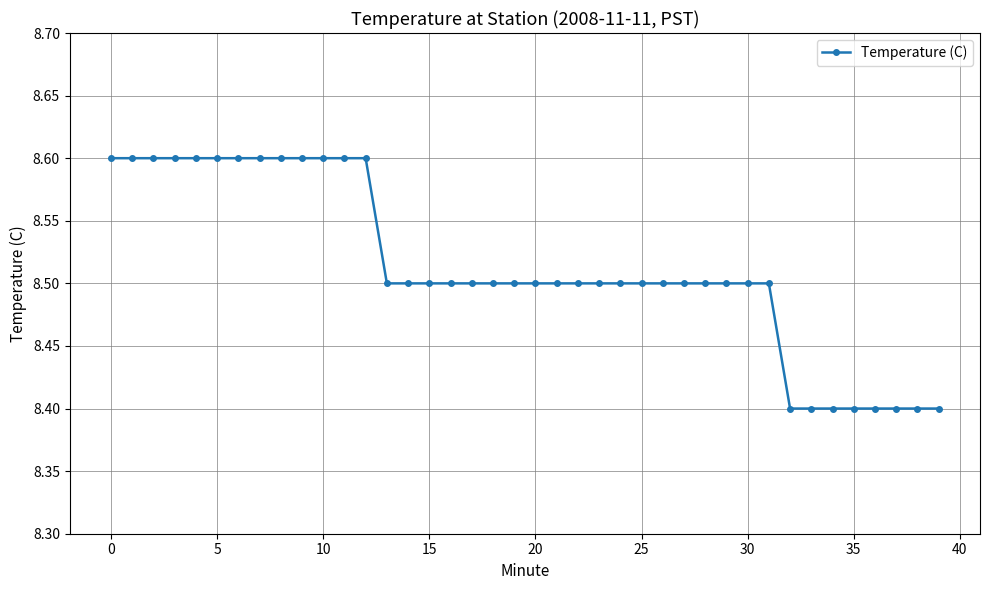

How many values are between 8 and 9?

40